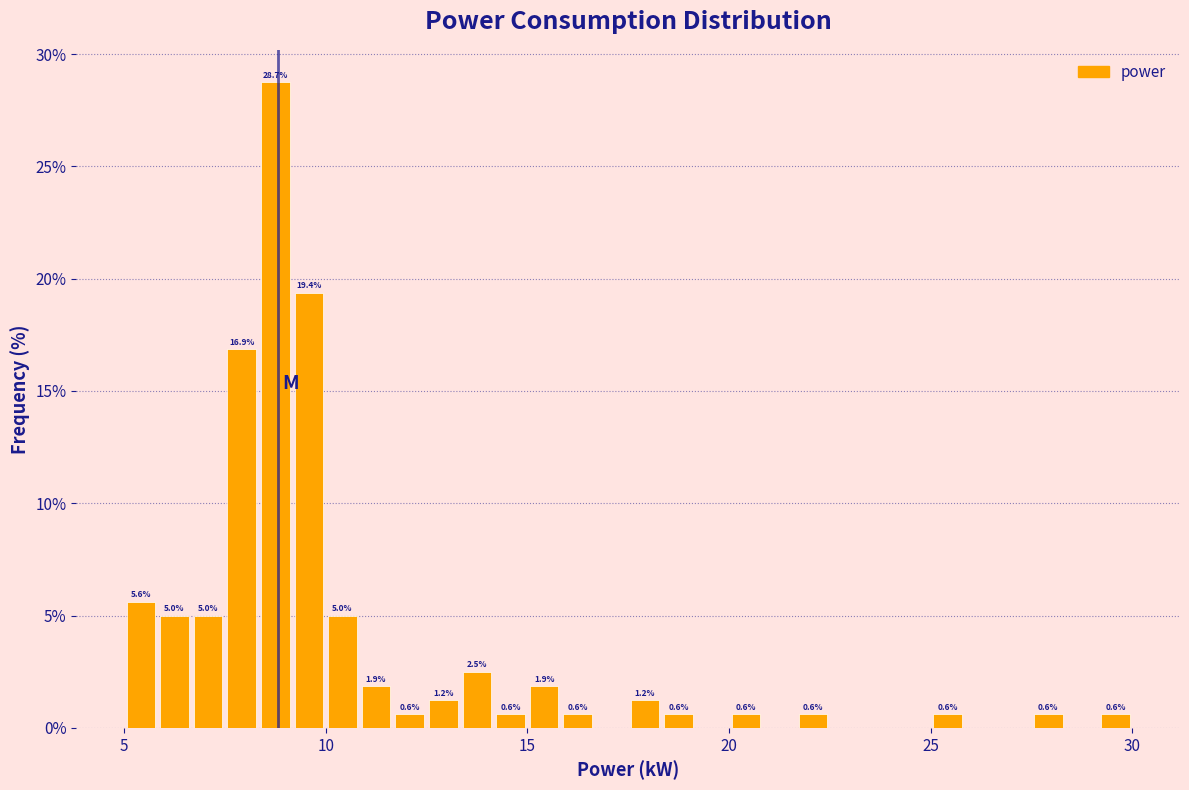

Around what value on the x-axis is the tallest bar? Give the approximate position of its centre, as read against the axis.

9.0